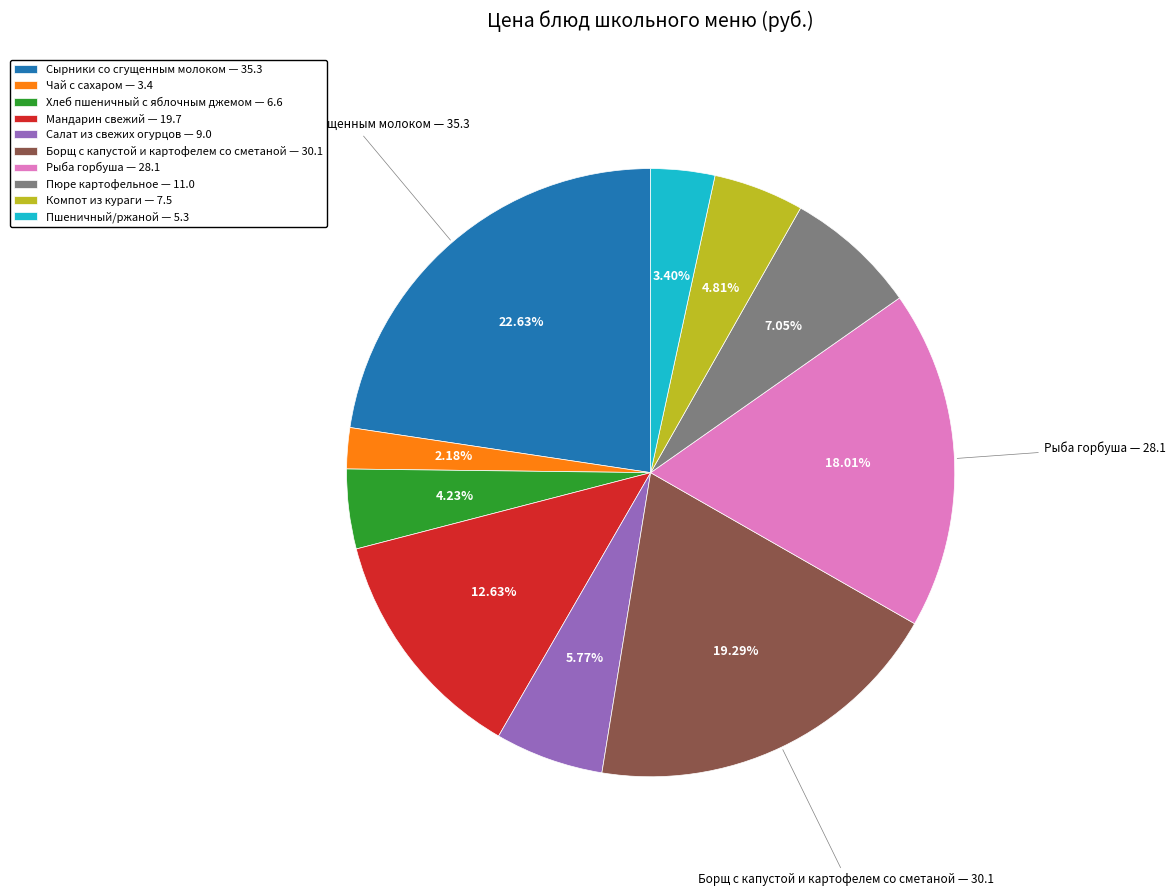

Does any single category account for the majority?

No